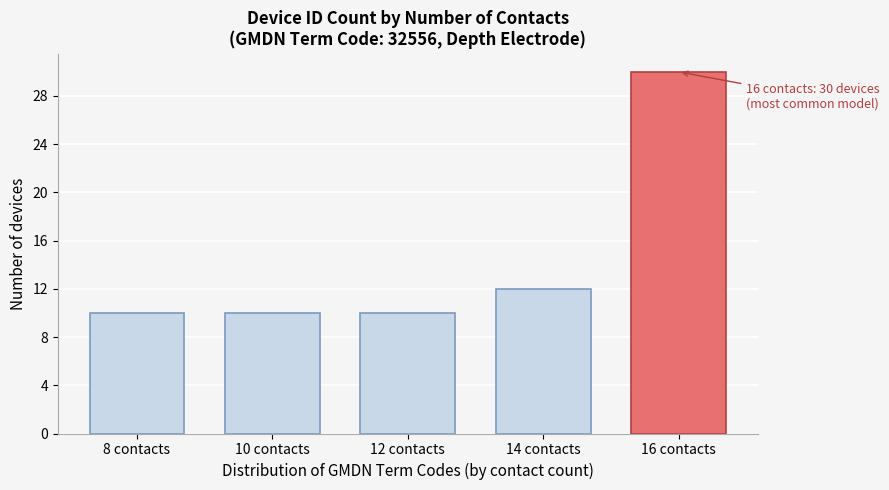

Reading right to left, extract all data points from this chart.

30	12	10	10	10